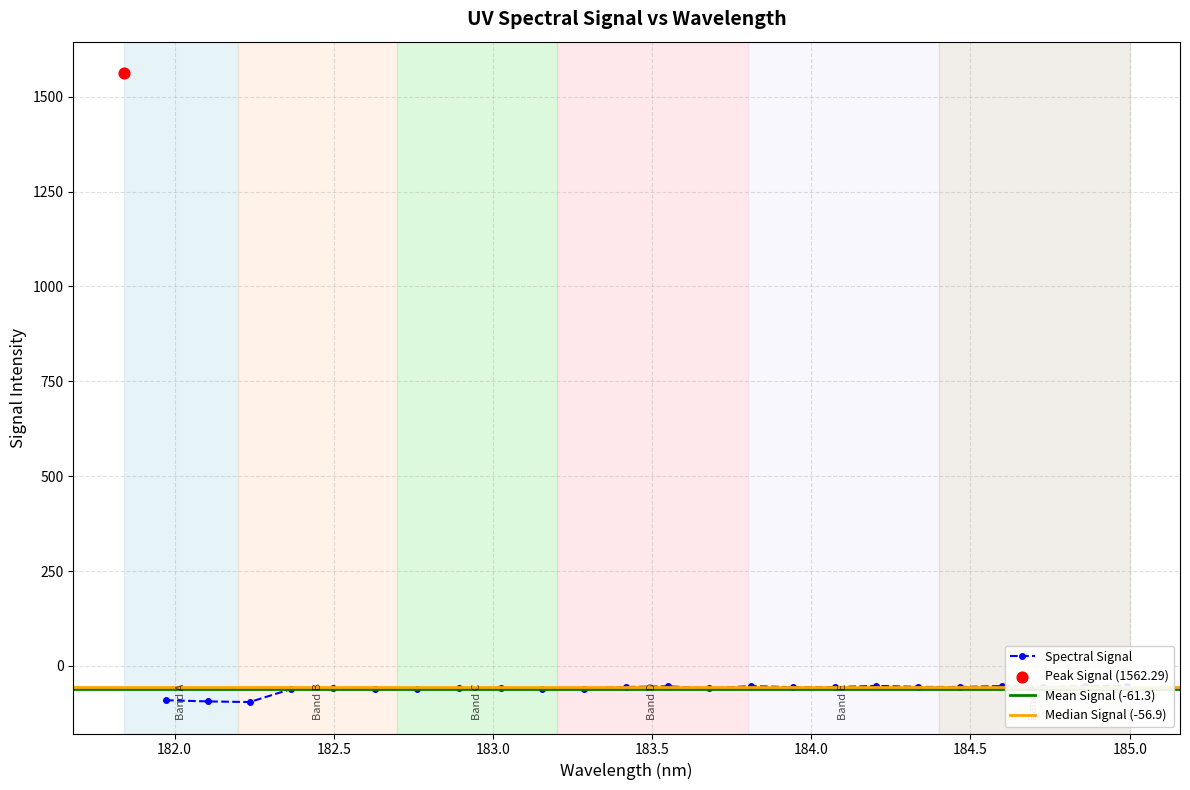

What is the change in value from 182.2359681898 to 184.2046578328?

+42.6